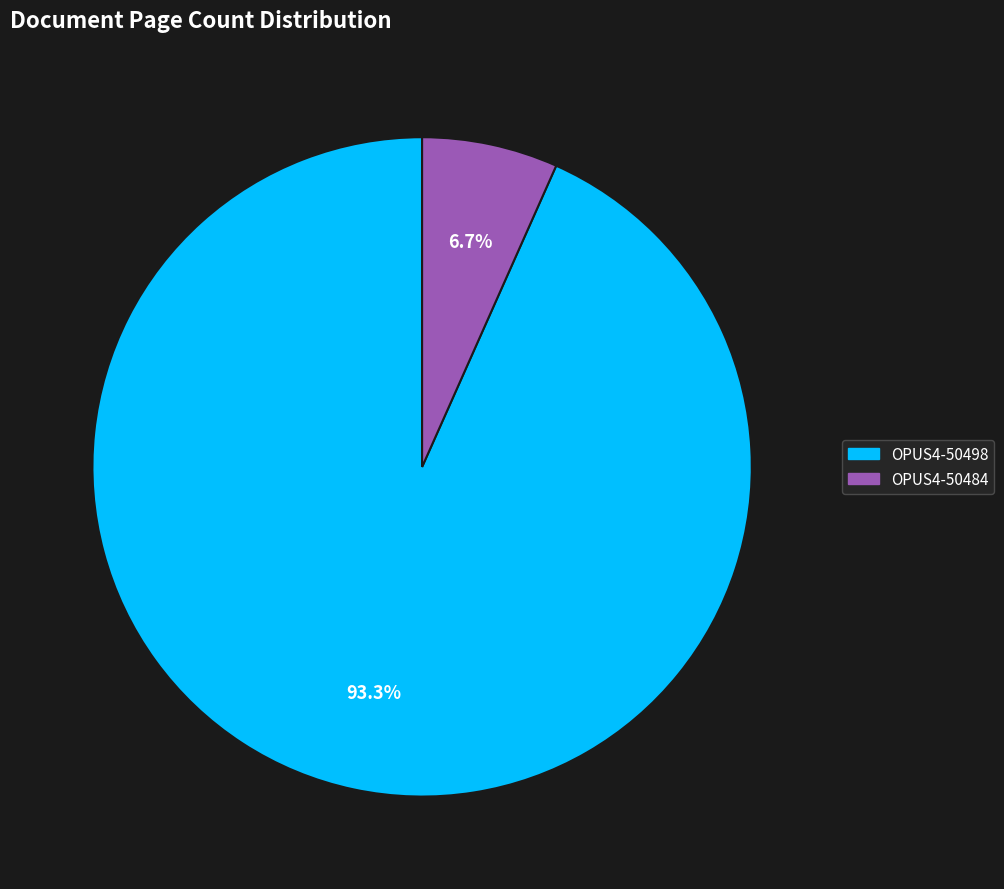

Which category has the biggest portion of the pie?

OPUS4-50498